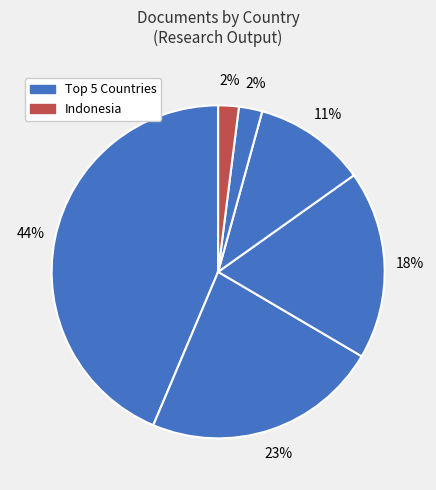

To the nearest percent, what is the difference between the largest and smallest slice percentages?

42%